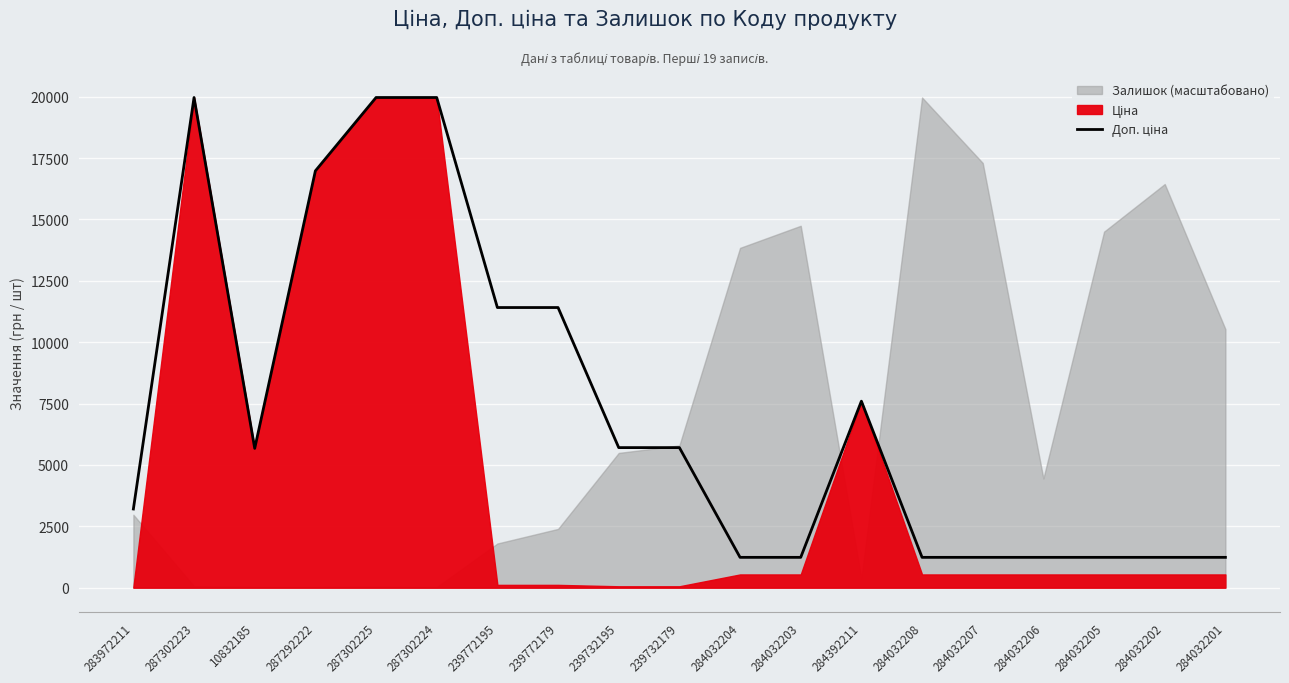

Reading right to left, extract all data points from this chart.

1235.4	1235.4	1235.4	1235.4	1235.4	1235.4	7596.5	1235.4	1235.4	5705.0	5705.0	11410.0	11410.0	19964.2	19964.2	16976.3	5673.8	19964.2	3205.0